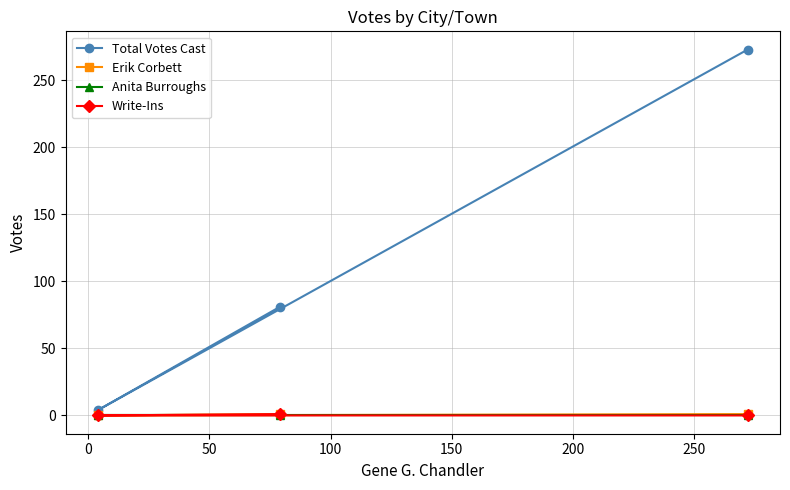

What is the highest value of the Total Votes Cast series?

273